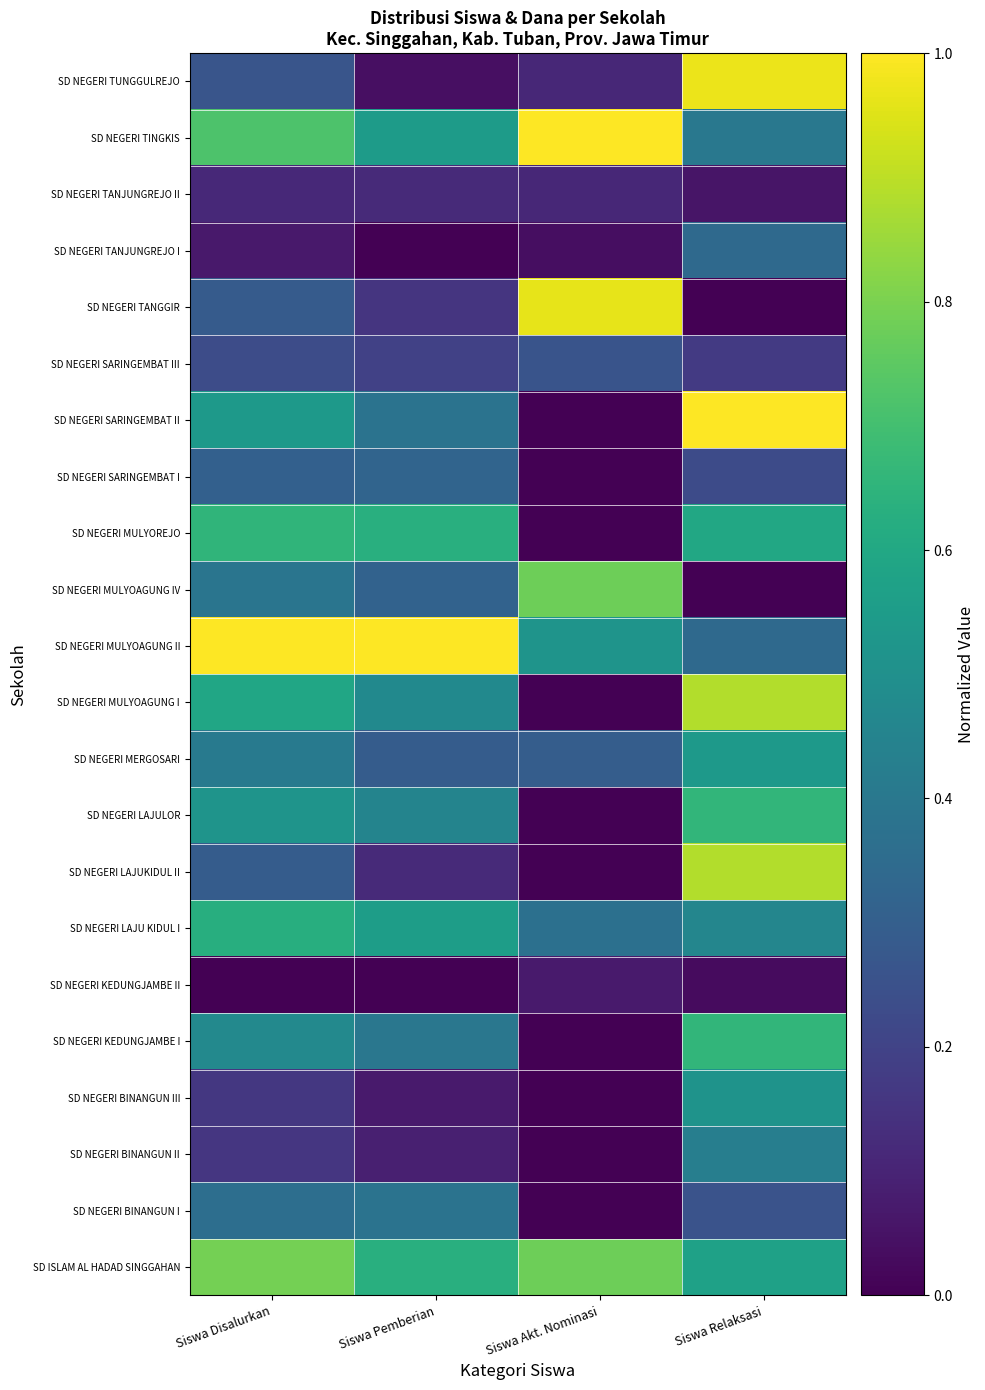

Reading left to right, extract all data points from this chart.

SD ISLAM AL HADAD SINGGAHAN: Siswa Disalurkan=0.8	Siswa Pemberian=0.6	Siswa Akt. Nominasi=0.8	Siswa Relaksasi=0.6
SD NEGERI BINANGUN I: Siswa Disalurkan=0.4	Siswa Pemberian=0.4	Siswa Akt. Nominasi=0.0	Siswa Relaksasi=0.3
SD NEGERI BINANGUN II: Siswa Disalurkan=0.2	Siswa Pemberian=0.1	Siswa Akt. Nominasi=0.0	Siswa Relaksasi=0.4
SD NEGERI BINANGUN III: Siswa Disalurkan=0.2	Siswa Pemberian=0.1	Siswa Akt. Nominasi=0.0	Siswa Relaksasi=0.5
SD NEGERI KEDUNGJAMBE I: Siswa Disalurkan=0.5	Siswa Pemberian=0.4	Siswa Akt. Nominasi=0.0	Siswa Relaksasi=0.7
SD NEGERI KEDUNGJAMBE II: Siswa Disalurkan=0.0	Siswa Pemberian=0.0	Siswa Akt. Nominasi=0.1	Siswa Relaksasi=0.0
SD NEGERI LAJU KIDUL I: Siswa Disalurkan=0.6	Siswa Pemberian=0.6	Siswa Akt. Nominasi=0.4	Siswa Relaksasi=0.5
SD NEGERI LAJUKIDUL II: Siswa Disalurkan=0.3	Siswa Pemberian=0.1	Siswa Akt. Nominasi=0.0	Siswa Relaksasi=0.9
SD NEGERI LAJULOR: Siswa Disalurkan=0.5	Siswa Pemberian=0.5	Siswa Akt. Nominasi=0.0	Siswa Relaksasi=0.7
SD NEGERI MERGOSARI: Siswa Disalurkan=0.4	Siswa Pemberian=0.3	Siswa Akt. Nominasi=0.3	Siswa Relaksasi=0.5
SD NEGERI MULYOAGUNG I: Siswa Disalurkan=0.6	Siswa Pemberian=0.5	Siswa Akt. Nominasi=0.0	Siswa Relaksasi=0.9
SD NEGERI MULYOAGUNG II: Siswa Disalurkan=1.0	Siswa Pemberian=1.0	Siswa Akt. Nominasi=0.5	Siswa Relaksasi=0.3
SD NEGERI MULYOAGUNG IV: Siswa Disalurkan=0.4	Siswa Pemberian=0.3	Siswa Akt. Nominasi=0.8	Siswa Relaksasi=0.0
SD NEGERI MULYOREJO: Siswa Disalurkan=0.7	Siswa Pemberian=0.6	Siswa Akt. Nominasi=0.0	Siswa Relaksasi=0.6
SD NEGERI SARINGEMBAT I: Siswa Disalurkan=0.3	Siswa Pemberian=0.3	Siswa Akt. Nominasi=0.0	Siswa Relaksasi=0.2
SD NEGERI SARINGEMBAT II: Siswa Disalurkan=0.5	Siswa Pemberian=0.4	Siswa Akt. Nominasi=0.0	Siswa Relaksasi=1.0
SD NEGERI SARINGEMBAT III: Siswa Disalurkan=0.2	Siswa Pemberian=0.2	Siswa Akt. Nominasi=0.3	Siswa Relaksasi=0.2
SD NEGERI TANGGIR: Siswa Disalurkan=0.3	Siswa Pemberian=0.2	Siswa Akt. Nominasi=1.0	Siswa Relaksasi=0.0
SD NEGERI TANJUNGREJO I: Siswa Disalurkan=0.1	Siswa Pemberian=0.0	Siswa Akt. Nominasi=0.0	Siswa Relaksasi=0.3
SD NEGERI TANJUNGREJO II: Siswa Disalurkan=0.1	Siswa Pemberian=0.1	Siswa Akt. Nominasi=0.1	Siswa Relaksasi=0.1
SD NEGERI TINGKIS: Siswa Disalurkan=0.7	Siswa Pemberian=0.5	Siswa Akt. Nominasi=1.0	Siswa Relaksasi=0.4
SD NEGERI TUNGGULREJO: Siswa Disalurkan=0.3	Siswa Pemberian=0.0	Siswa Akt. Nominasi=0.1	Siswa Relaksasi=1.0